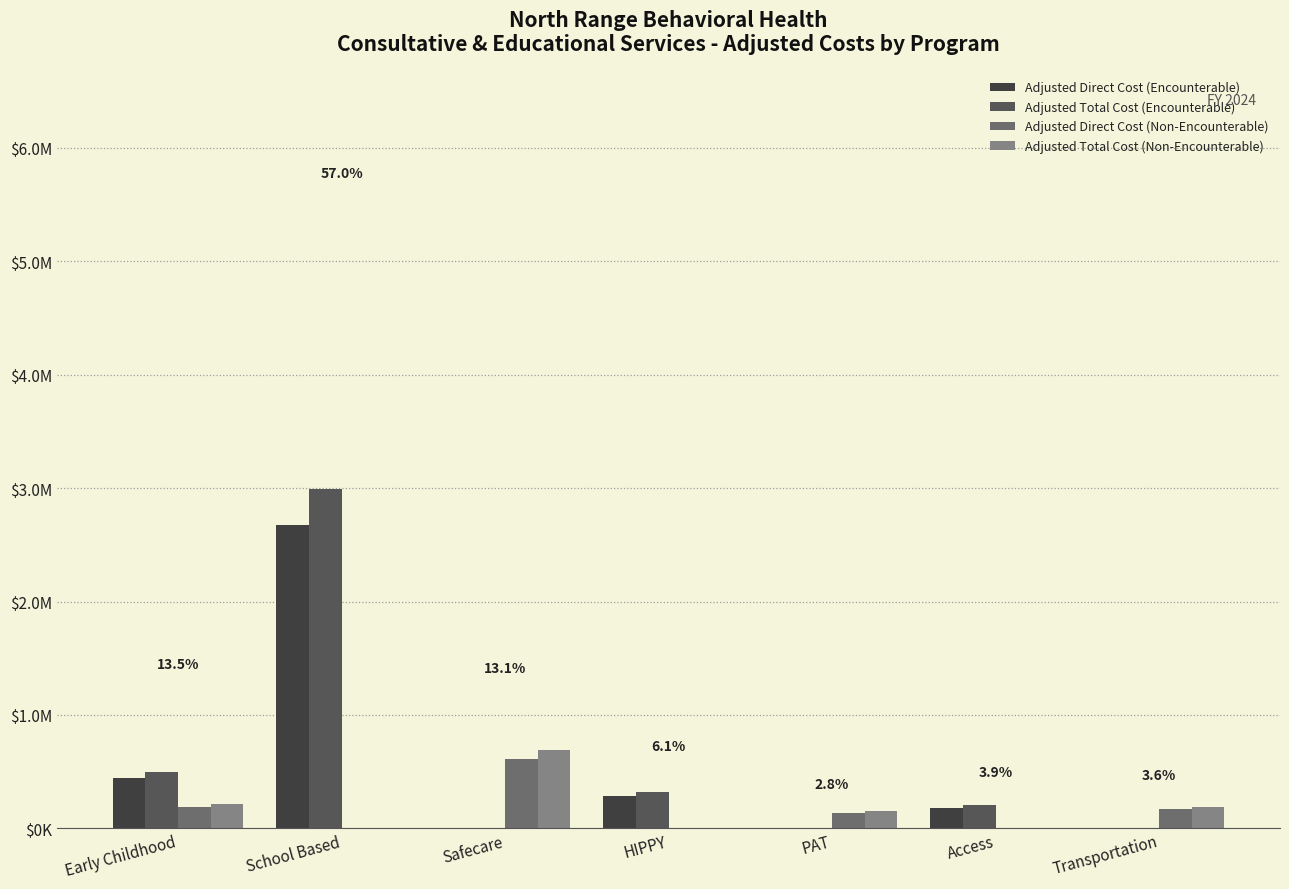

True or false: Adjusted Direct Cost (Non-Encounterable) has a value of 87264.0 at Early Childhood.

False